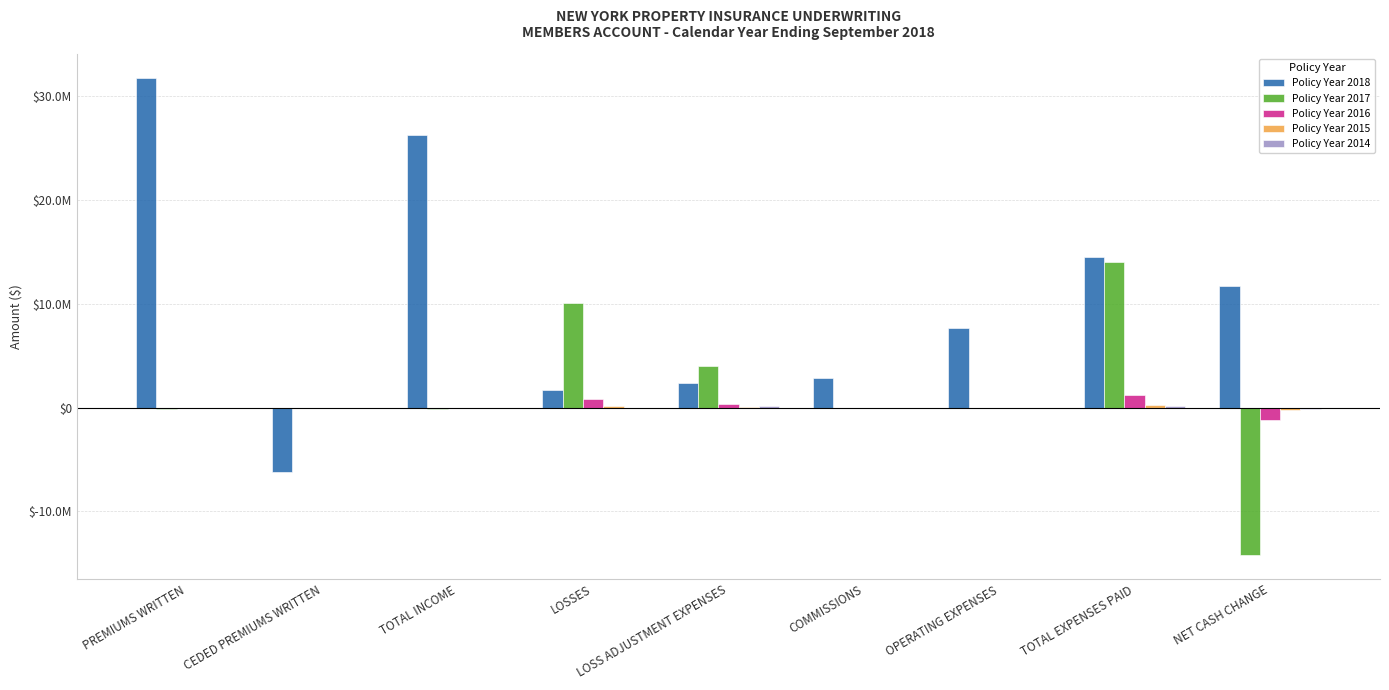

Is the value of Policy Year 2016 at TOTAL INCOME greater than the value of Policy Year 2014 at CEDED PREMIUMS WRITTEN?

No